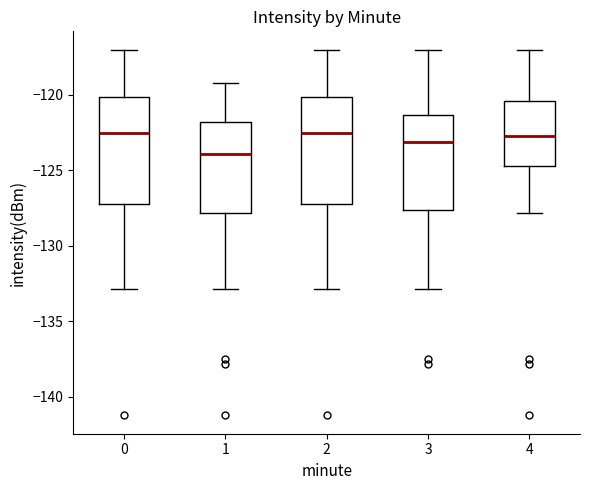

Reading left to right, read every box against the y-axis: the position of its median line, the range the box covers, and the ends of its whiskers. The values are not printed on the chart, so give them approximately, as read against the axis.

0: median -122.5, box -127.0 to -120.0, whiskers -133.0 to -117.0
1: median -124.0, box -128.0 to -122.0, whiskers -133.0 to -119.0
2: median -122.5, box -127.0 to -120.0, whiskers -133.0 to -117.0
3: median -123.0, box -127.5 to -121.5, whiskers -133.0 to -117.0
4: median -122.5, box -124.5 to -120.5, whiskers -128.0 to -117.0